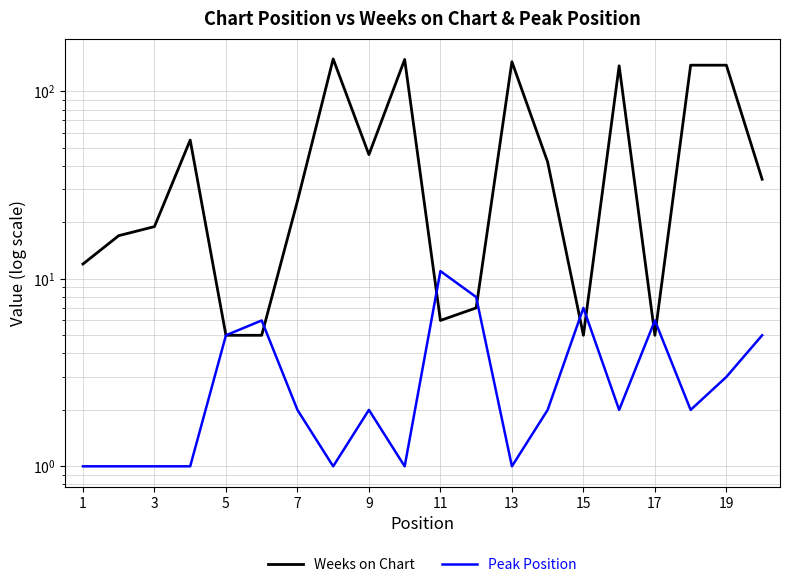

How many interior local valleys does the Peak Position series have?

5